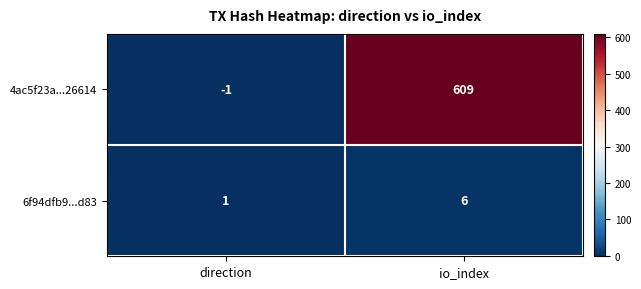

At how many categories does at least one series exceed 367?

1